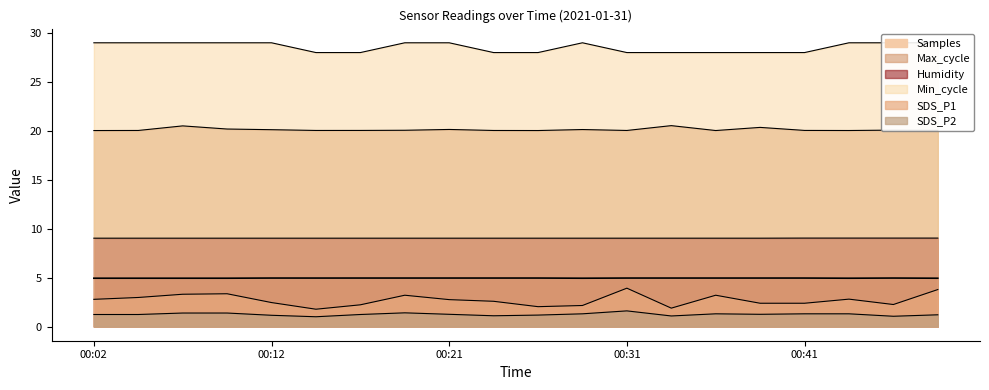

Between 00:17 and 00:46, which series saw the biggest shift?

Min_cycle